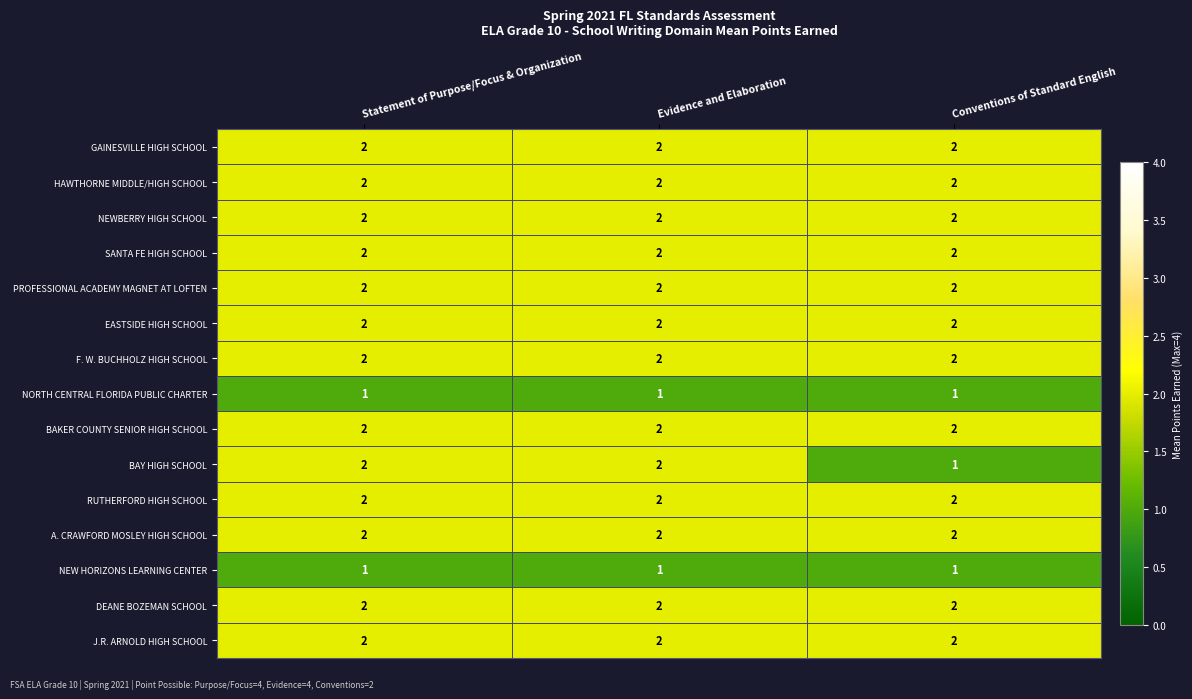

What is the greatest value displayed?

2